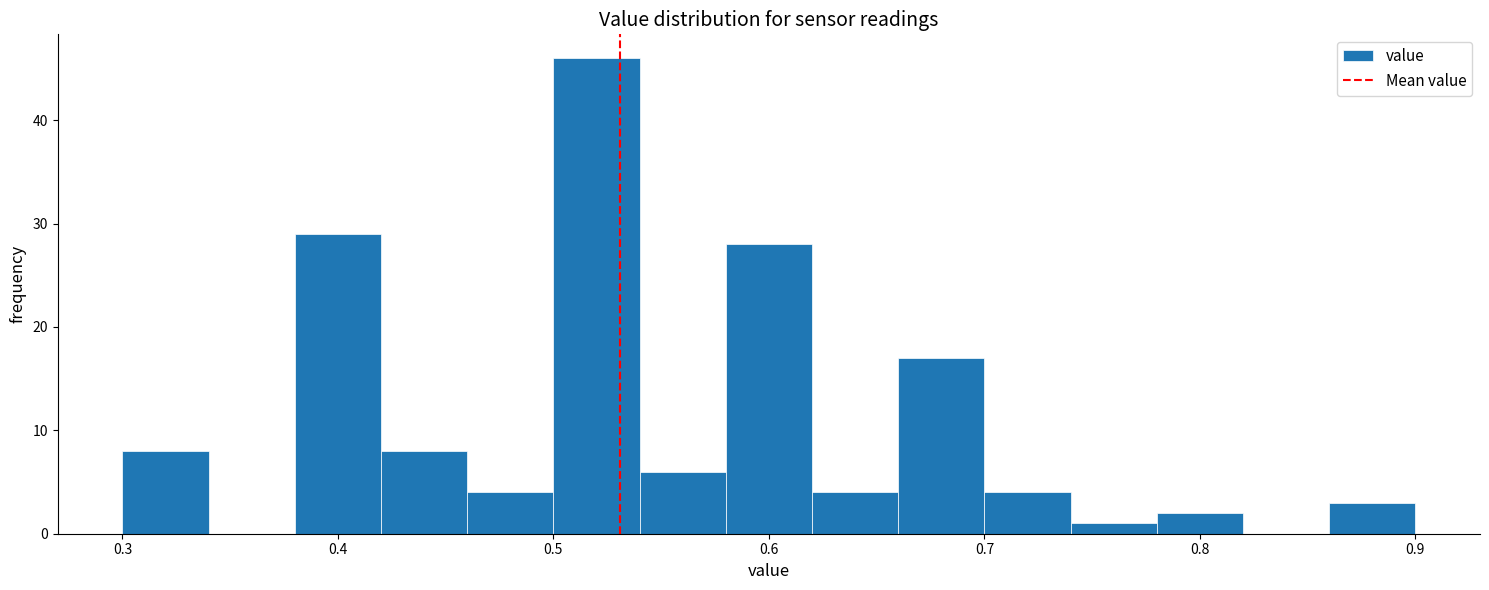

Which range on the x-axis has the tallest bar?

0.50 to 0.54